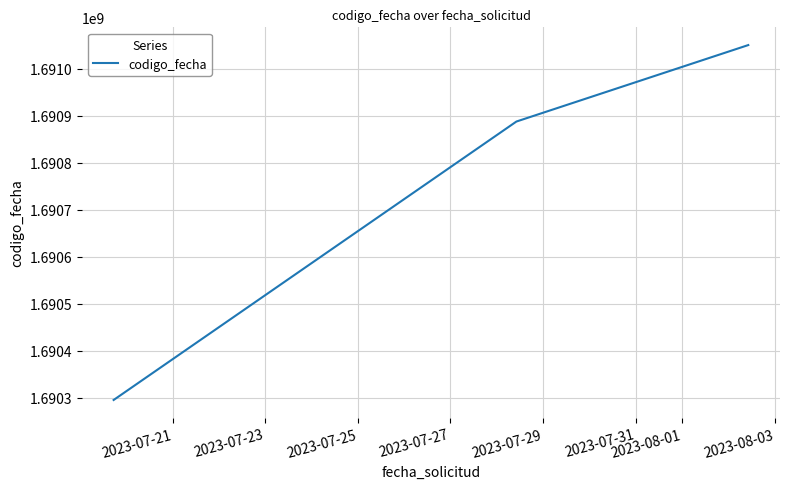

What is the sum of all values?

5072234086